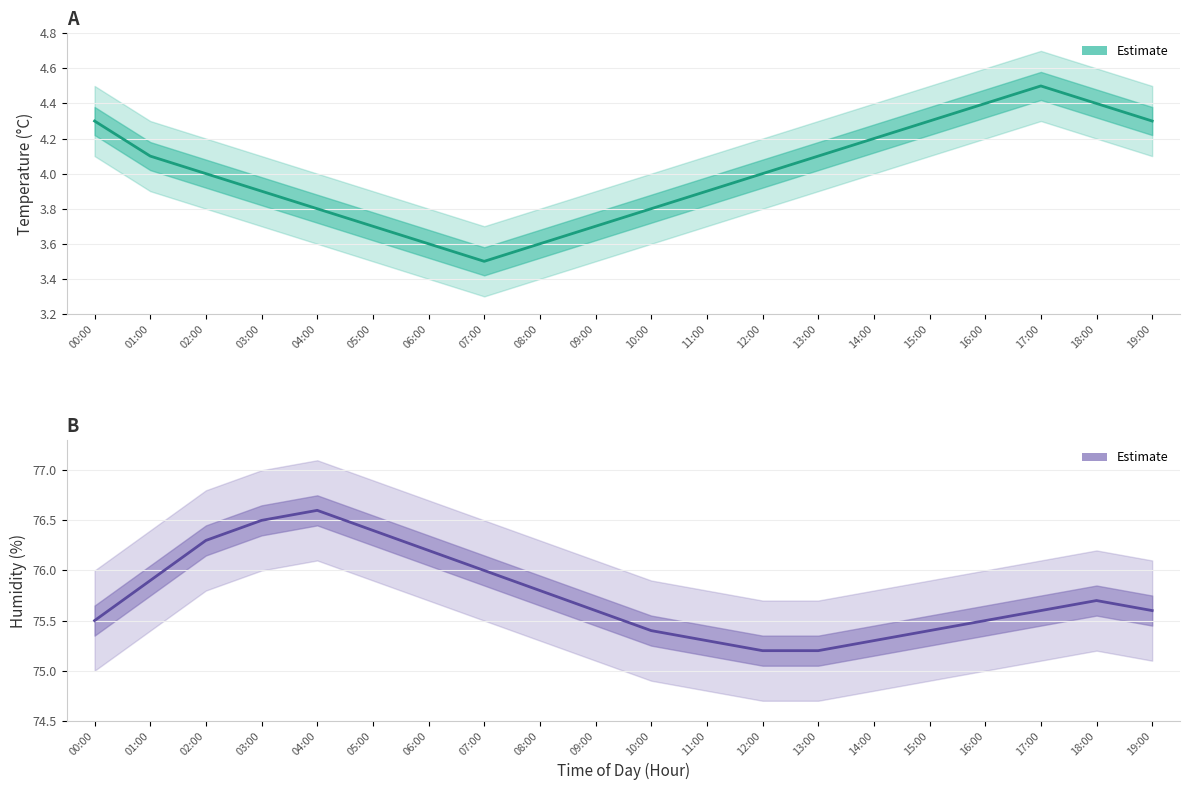

What is the difference between the maximum and minimum values in the temperature_upper series?

1.0